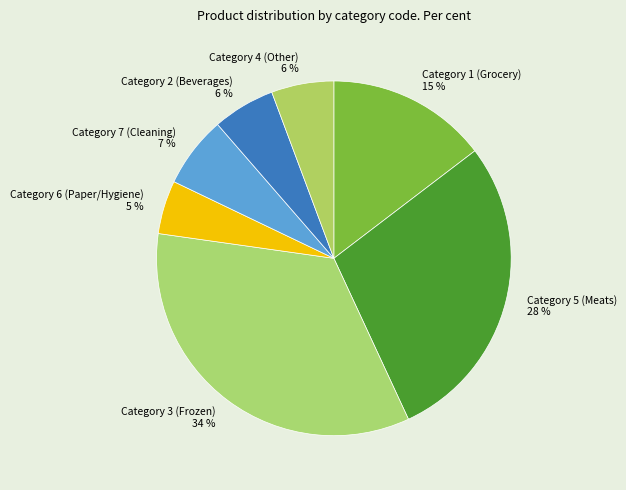

The Category 7 (Cleaning) slice represents 15% of the pie. True or false?

False